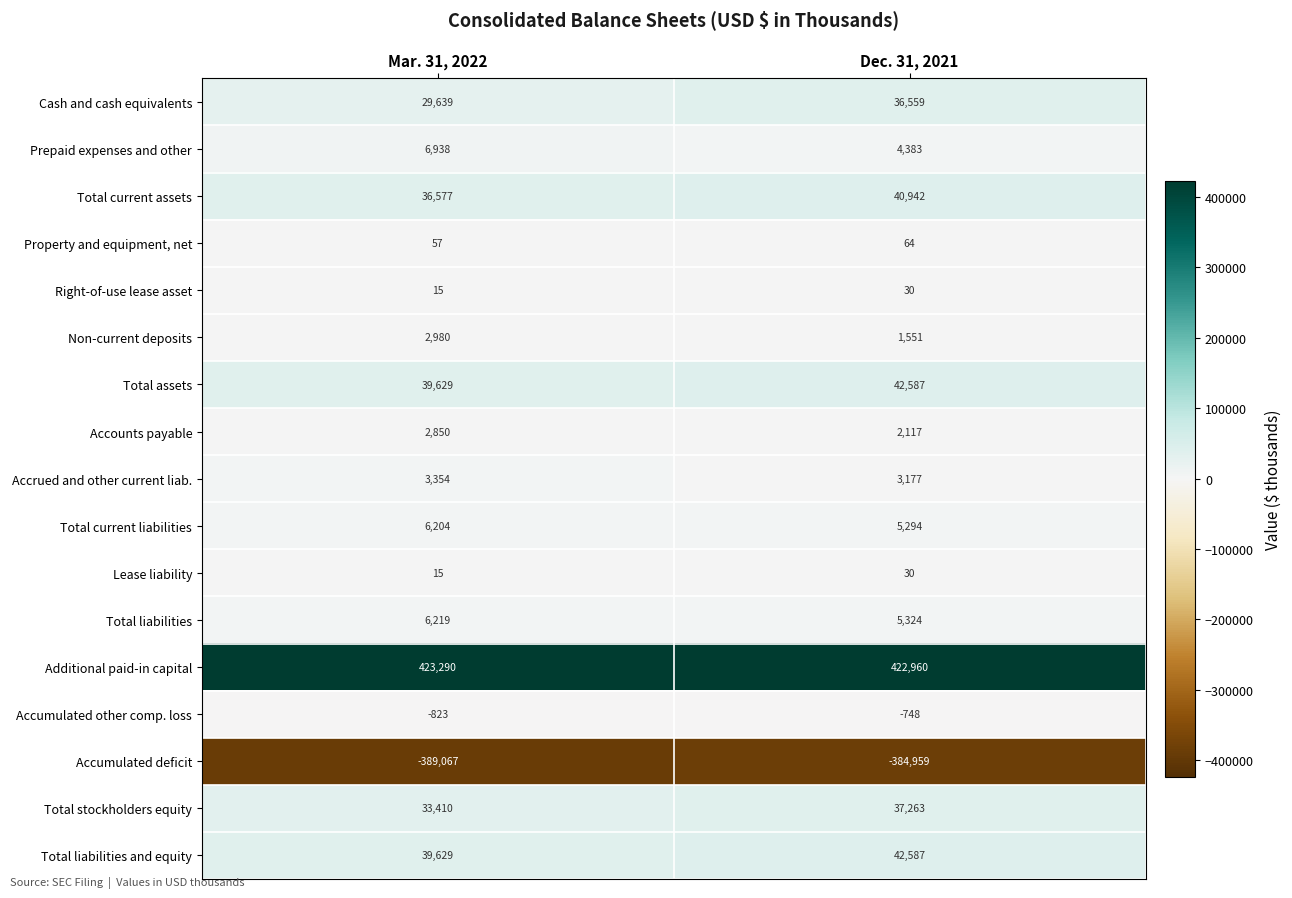

What is the sum of all Right-of-use lease asset values?

45